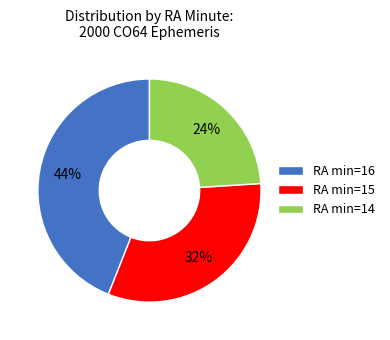

Between RA min=15 and RA min=14, which is larger?

RA min=15